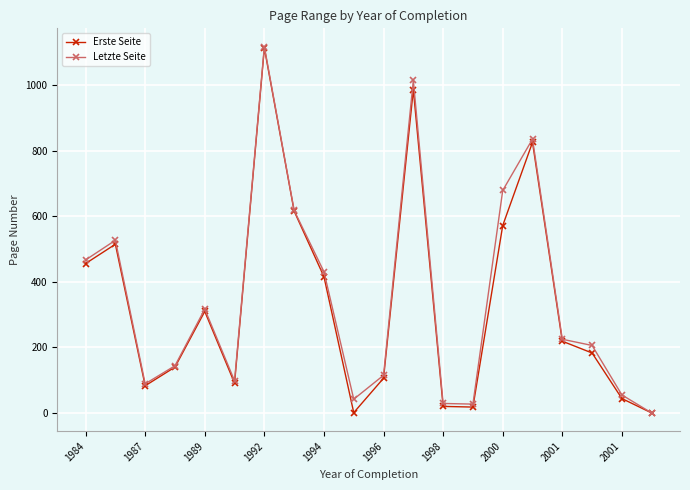

In Erste Seite, how many points are higher than both neighbors (excluding endpoints)?

5